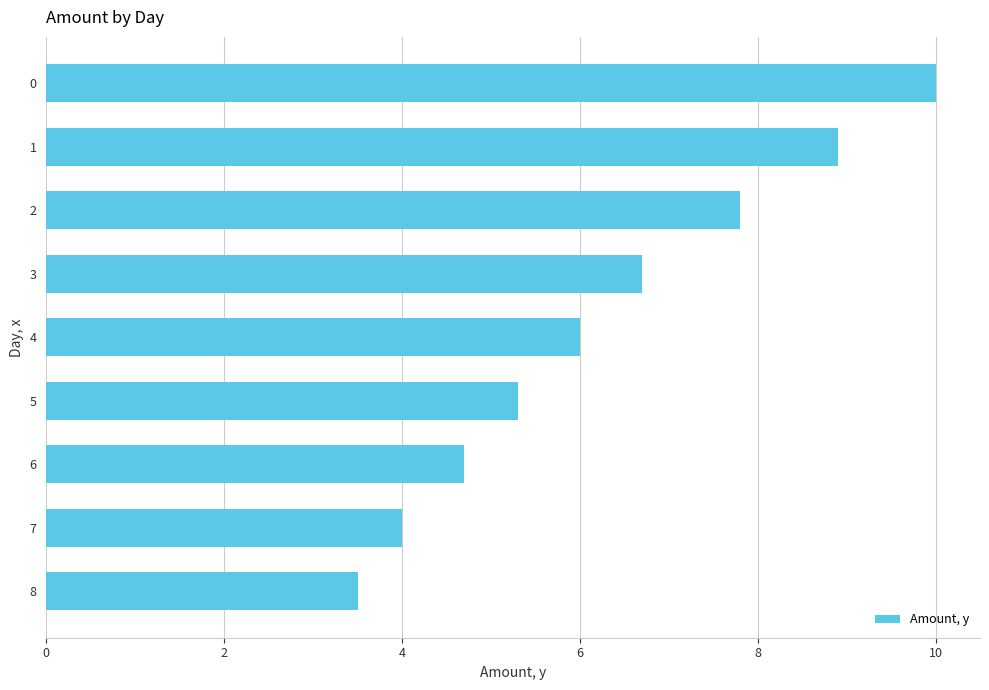

Rank the categories by value from highest to lowest.

0, 1, 2, 3, 4, 5, 6, 7, 8